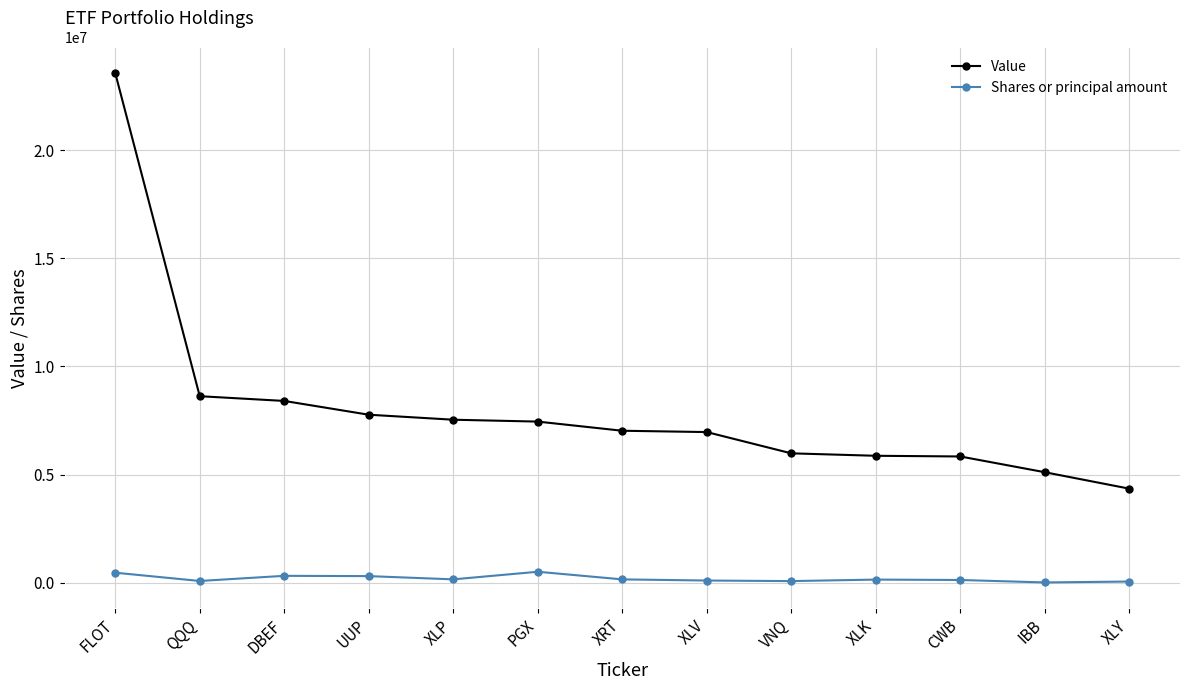

What is the lowest value of the Value series?

4352000